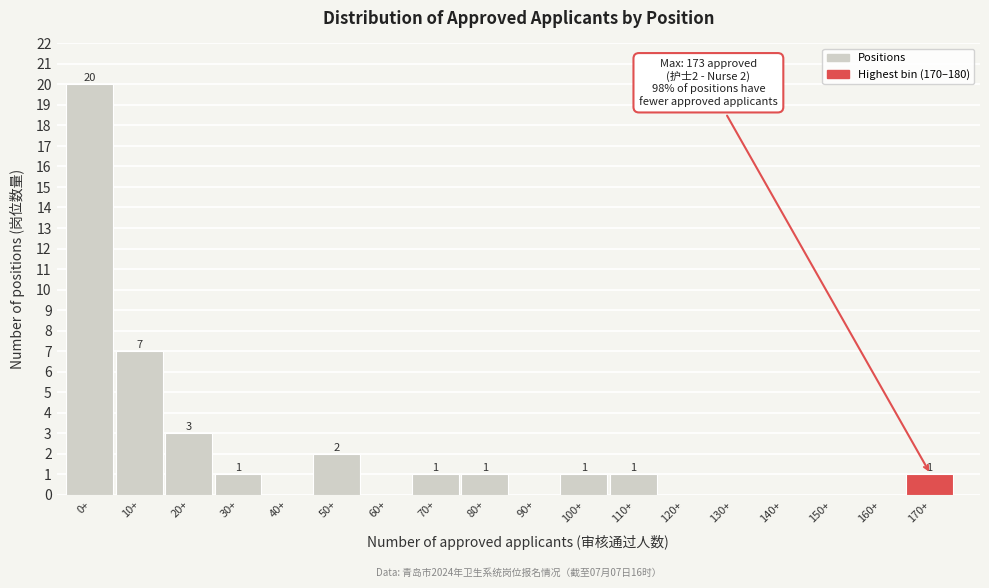

What is the sum of all values?

38